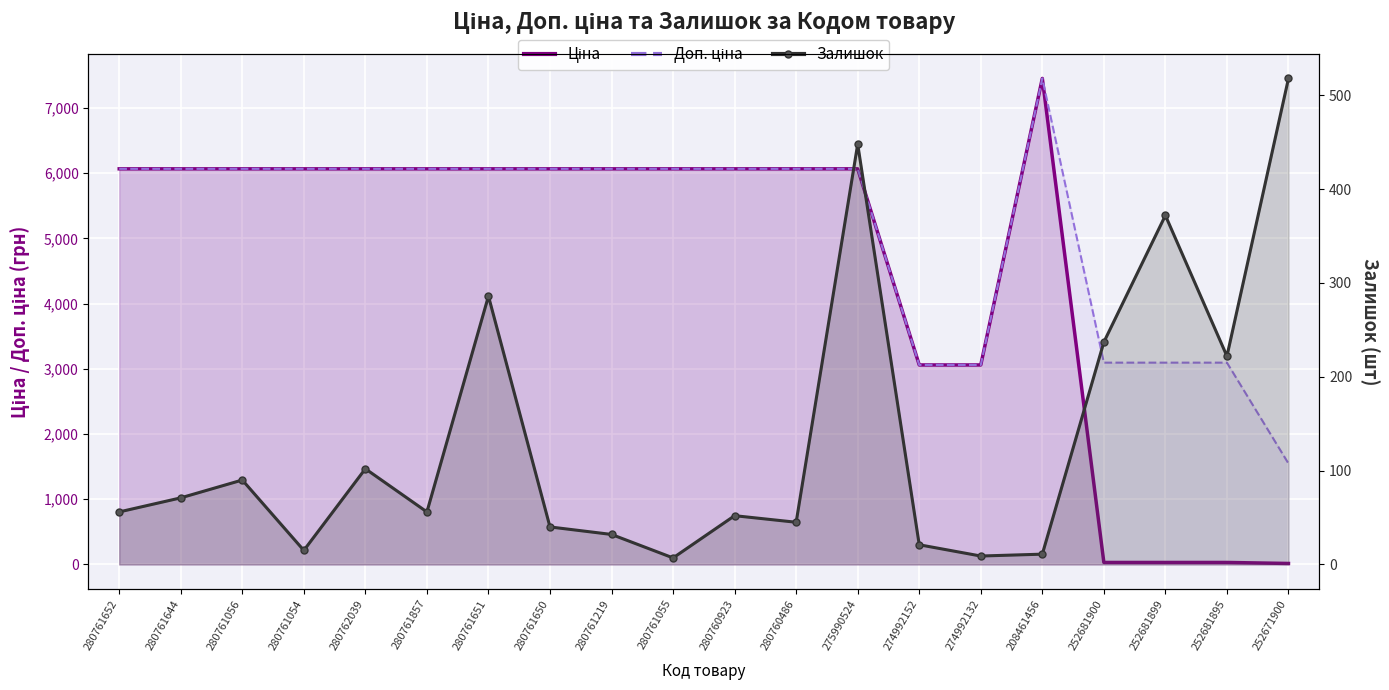

How many lines are shown in the chart?

3